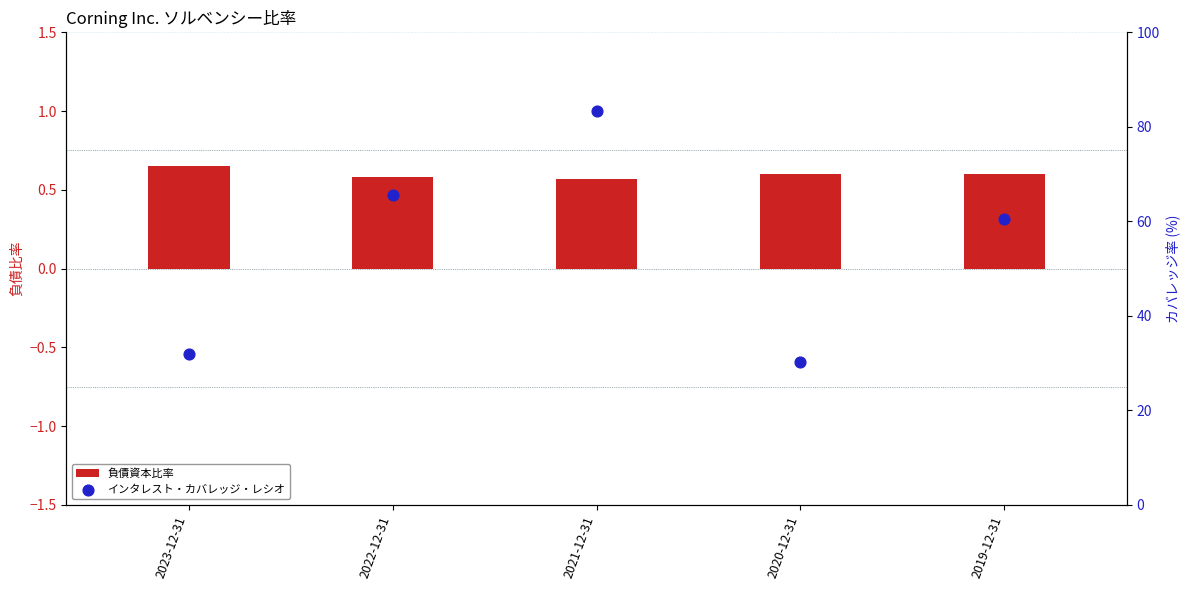

Which series has the largest total across all categories?

インタレスト・カバレッジ・レシオ